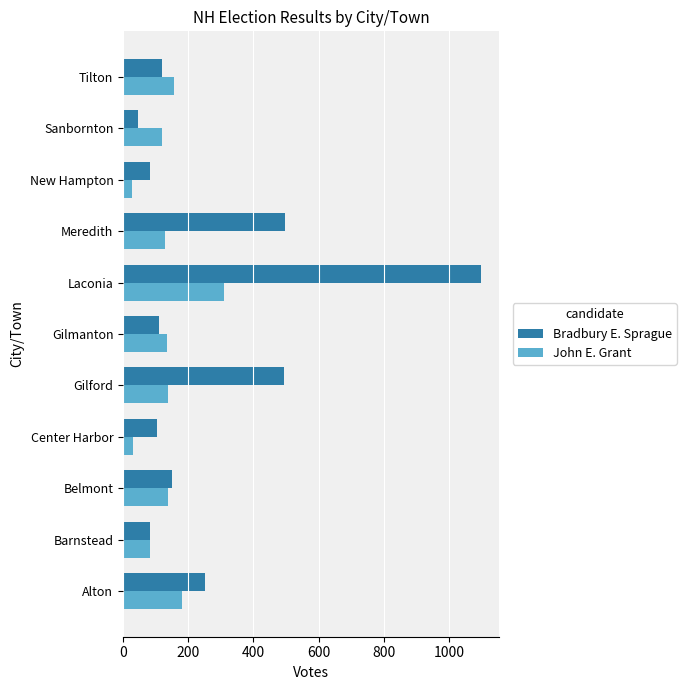

What are all the series names shown in the legend?

Bradbury E. Sprague, John E. Grant